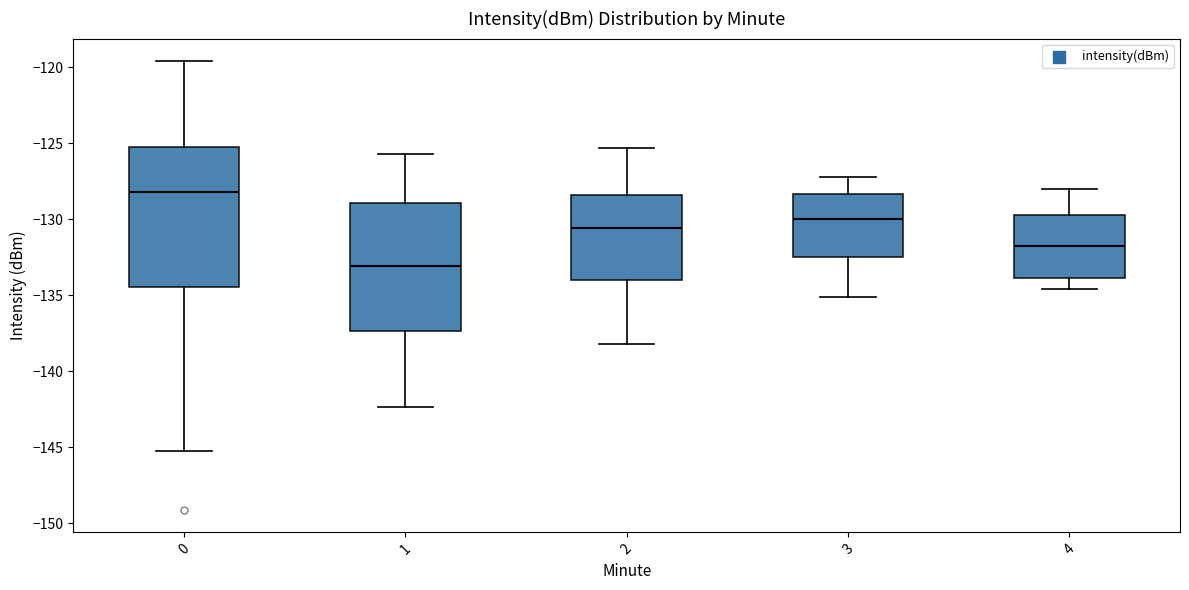

Reading left to right, transcribe this box plot: for each box, give where its median line is, the range the box spans, and where its two whiskers end, as read against the y-axis. The values are not printed on the chart, so give them approximately, as read against the axis.

0: median -128.0, box -134.5 to -125.0, whiskers -145.5 to -119.5
1: median -133.0, box -137.5 to -129.0, whiskers -142.5 to -125.5
2: median -130.5, box -134.0 to -128.5, whiskers -138.0 to -125.5
3: median -130.0, box -132.5 to -128.5, whiskers -135.0 to -127.0
4: median -131.5, box -134.0 to -129.5, whiskers -134.5 to -128.0